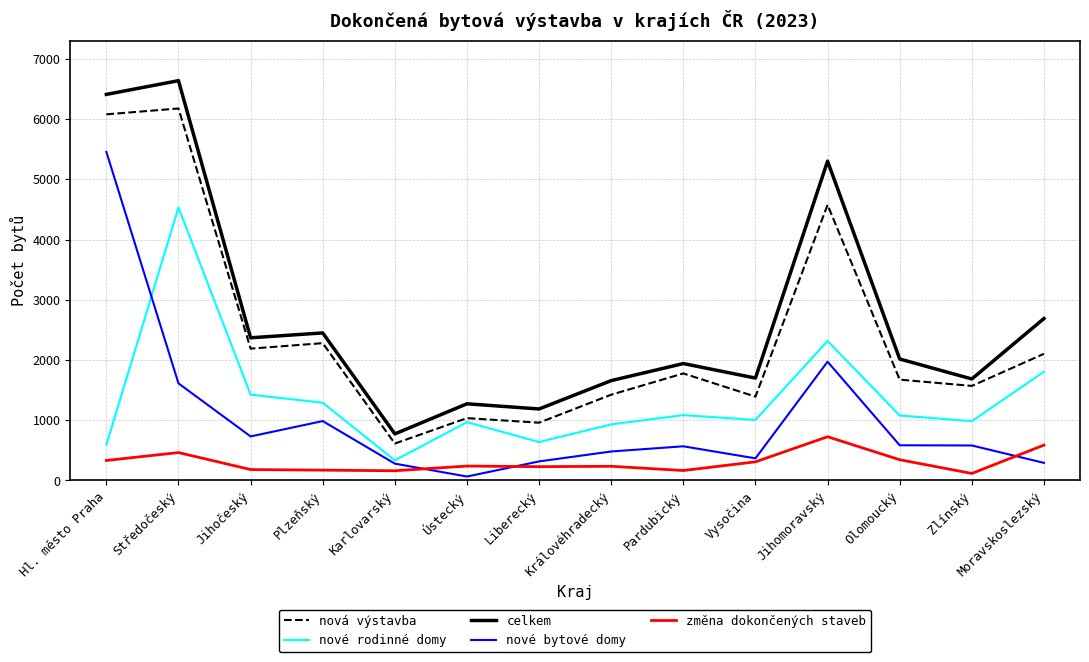

Rank the series at Jihomoravský from highest to lowest value.

celkem, nová výstavba, nové rodinné domy, nové bytové domy, změna dokončených staveb